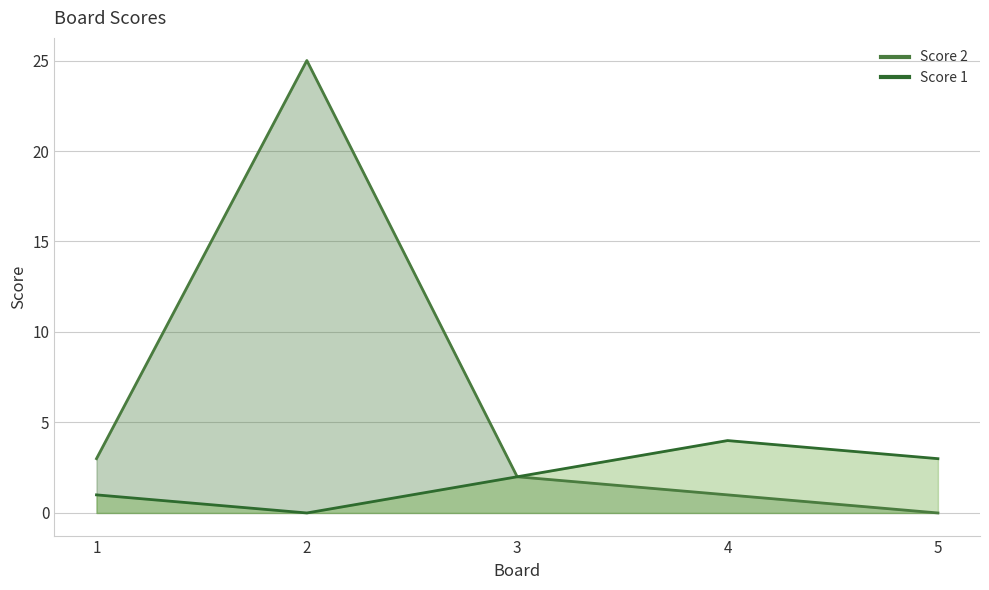

Where is Score 2 nearest to the value 12?

1